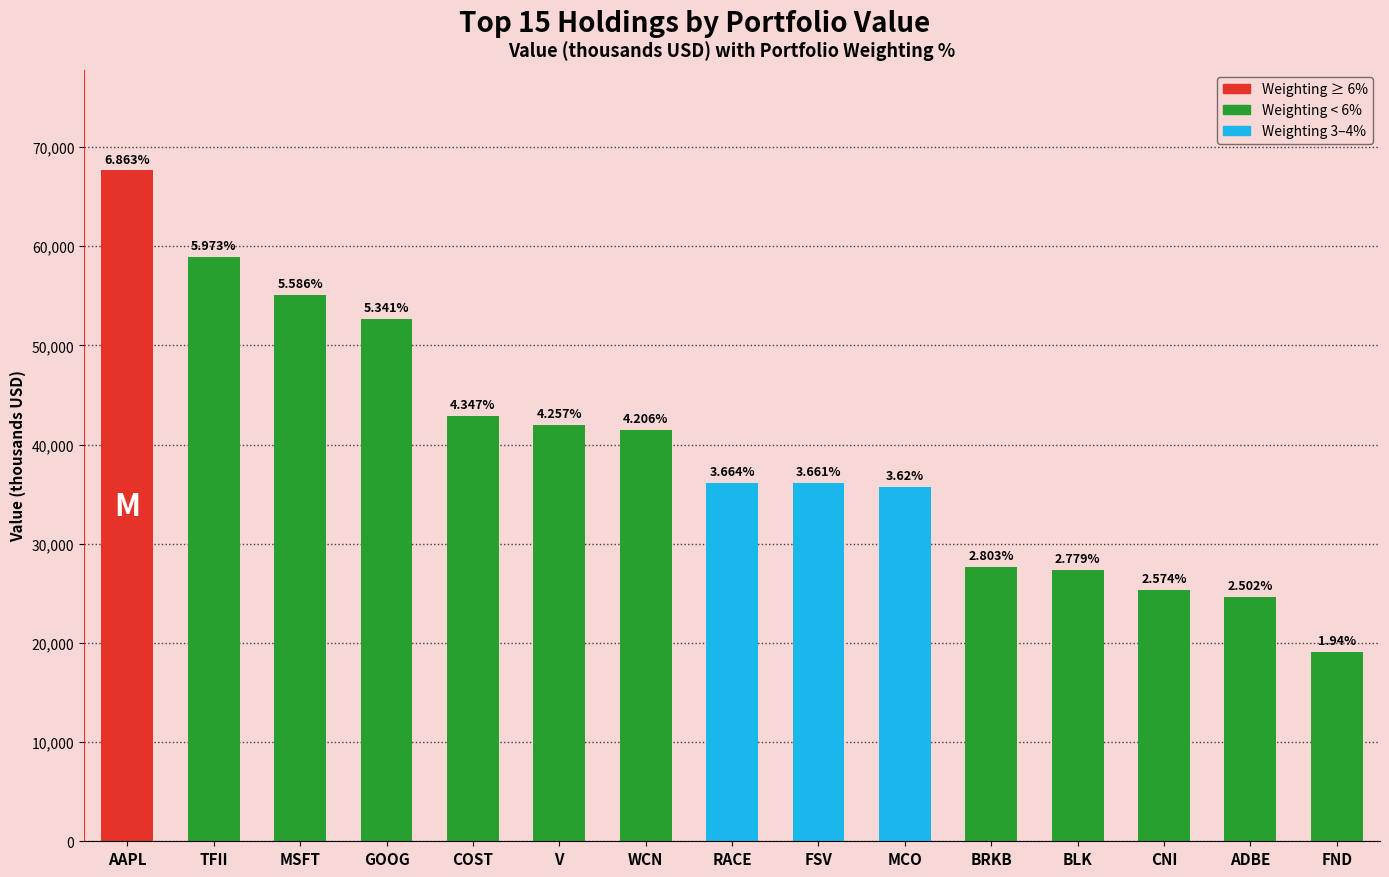

Reading left to right, what are all the values shown in this chart?

AAPL=67643	TFII=58878	MSFT=55063	GOOG=52645	COST=42844	V=41960	WCN=41459	RACE=36115	FSV=36088	MCO=35682	BRKB=27627	BLK=27397	CNI=25371	ADBE=24664	FND=19126